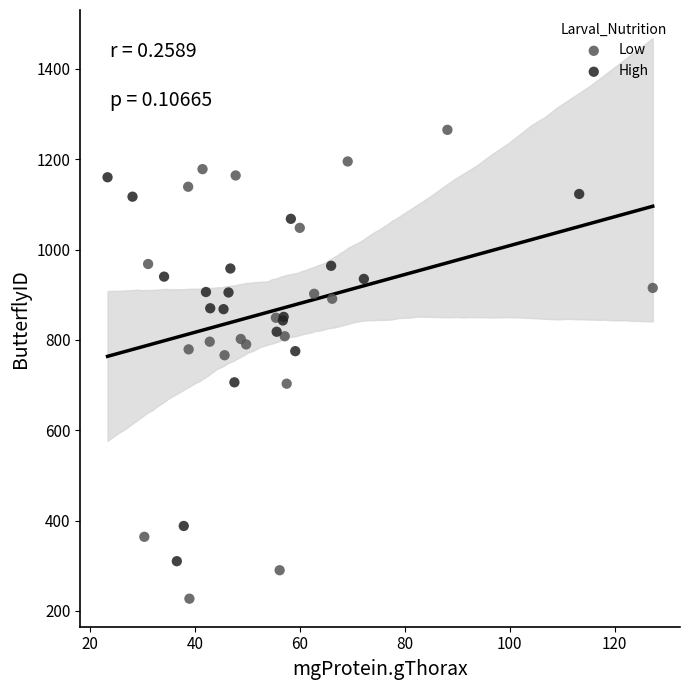

Which series reaches the maximum Y coordinate?

Low